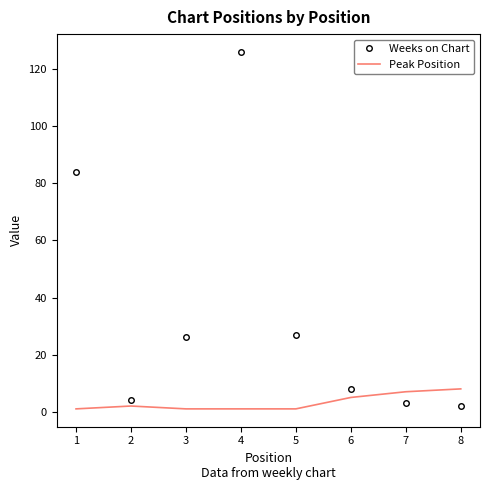

Count the Peak Position values in the range 1 to 7.

7